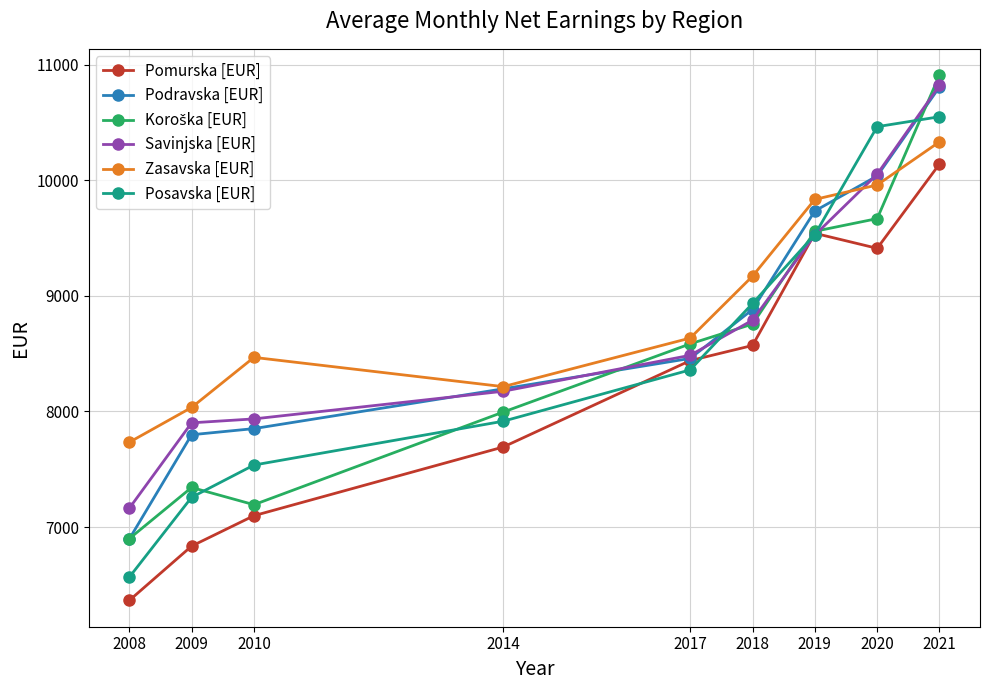

What is the lowest value of the Savinjska [EUR] series?

7163